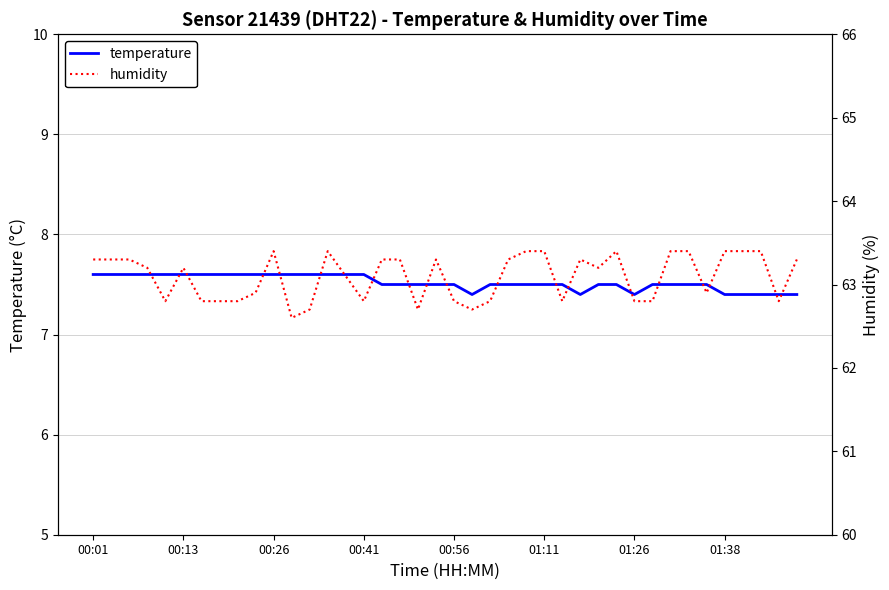

At how many categories does at least one series exceed 62?

40